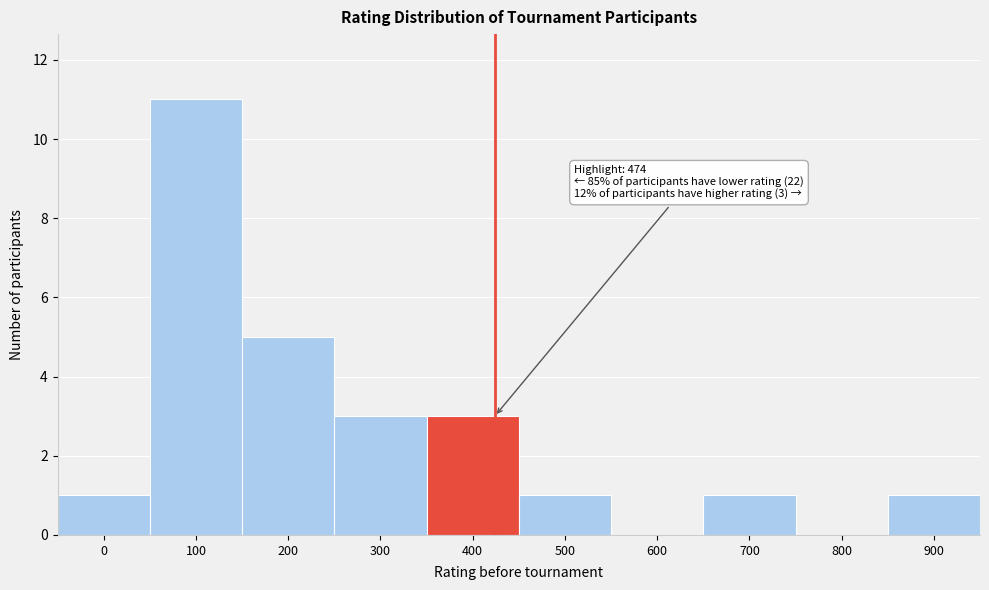

Reading right to left, list all the values displayed in this chart.

900=1	800=0	700=1	600=0	500=1	400=3	300=3	200=5	100=11	0=1